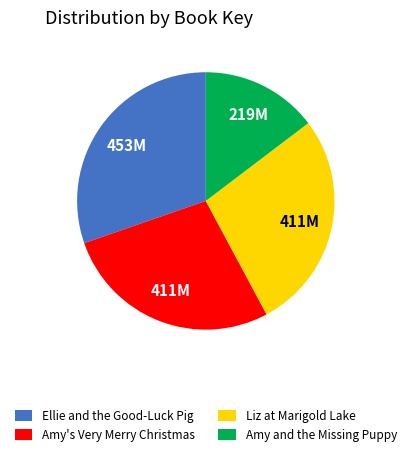

Do Ellie and the Good-Luck Pig and Liz at Marigold Lake together represent more than half of the pie?

Yes